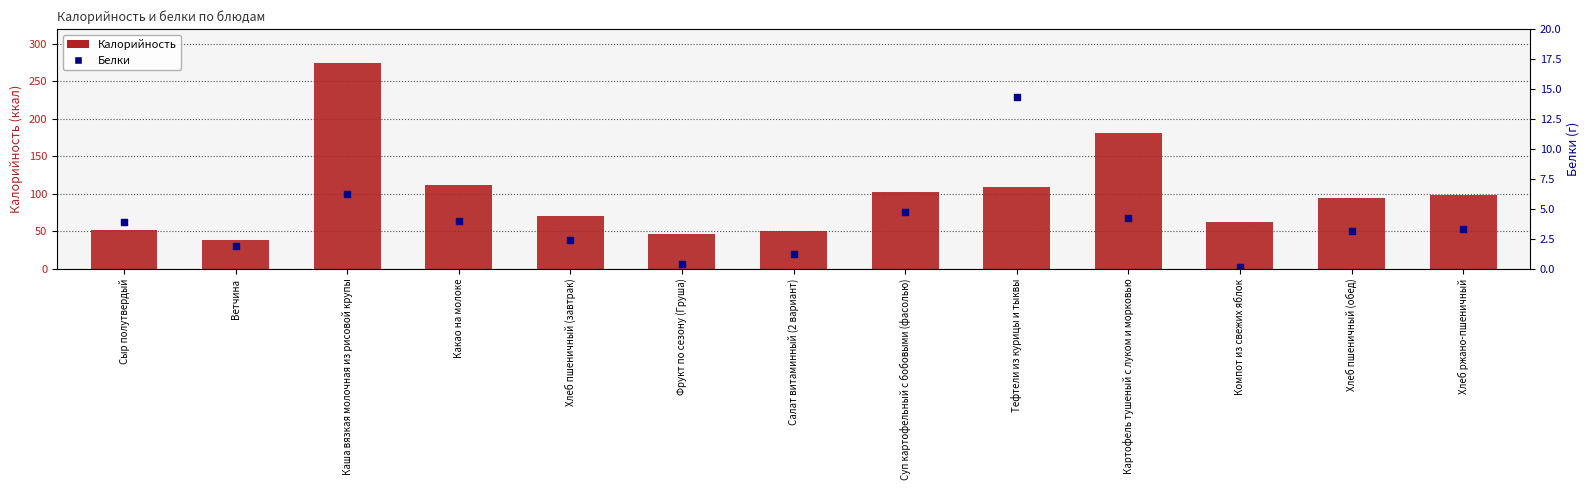

Which series reaches the maximum Y coordinate?

Калорийность